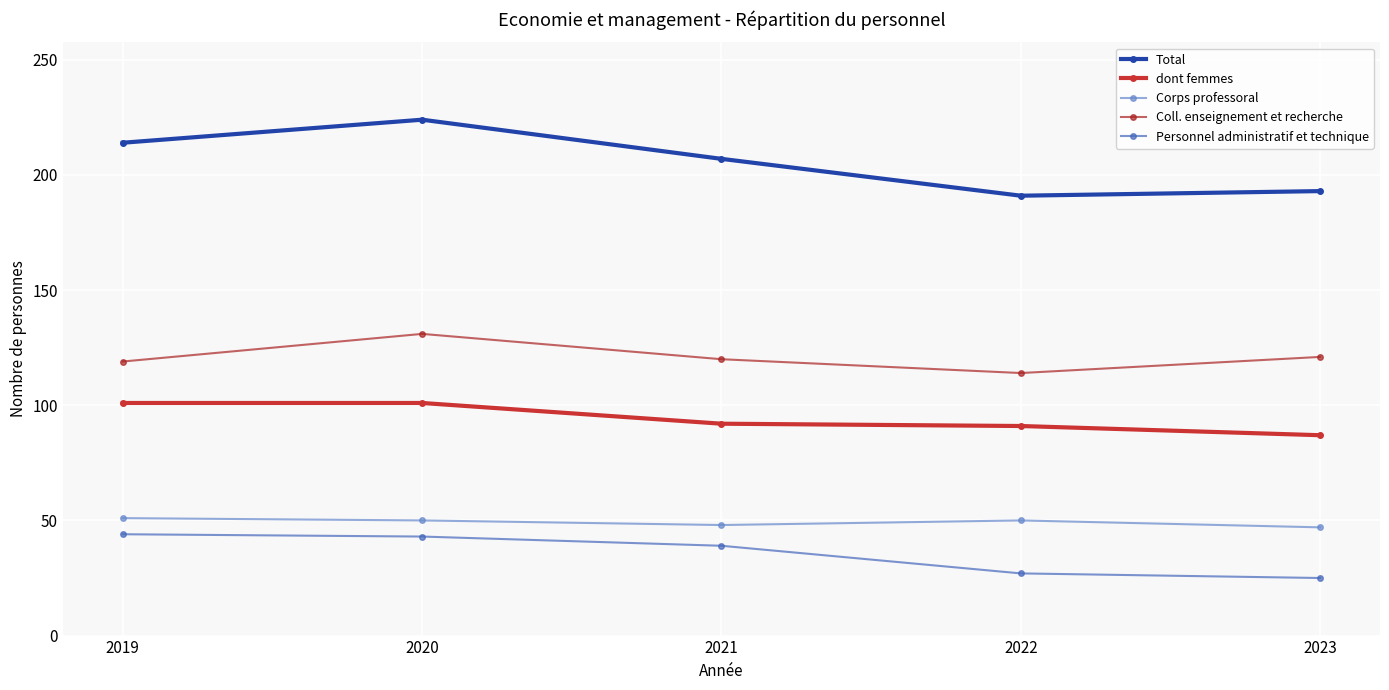

Is the value of Coll. enseignement et recherche at 2023 greater than the value of Corps professoral at 2022?

Yes